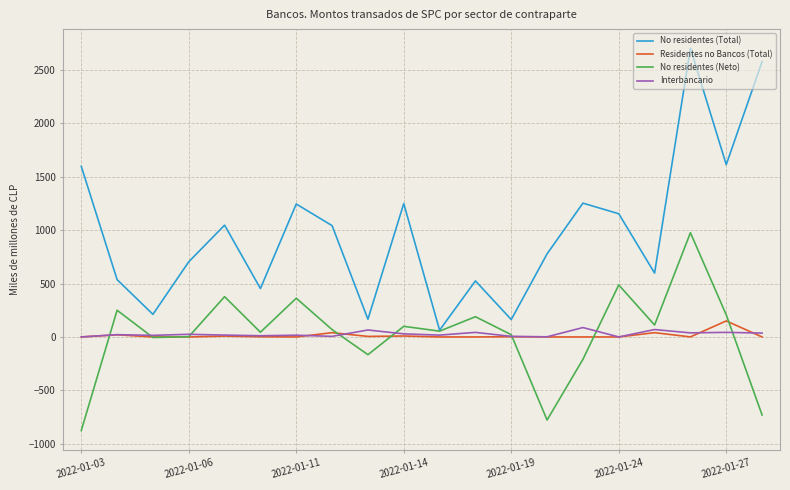

Which series has the widest spread of values?

No residentes (Total)